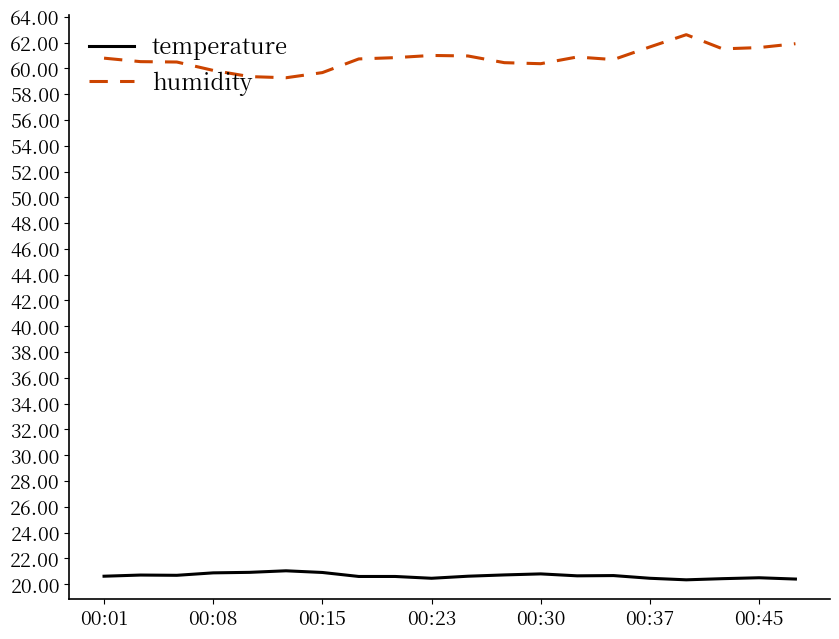

List the series in order of their peak value, lowest first.

temperature, humidity